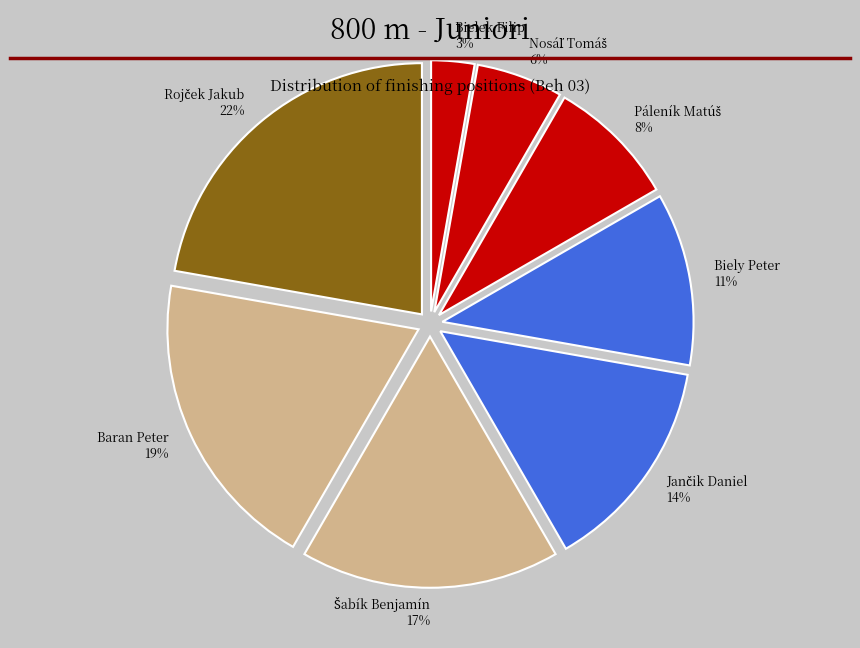

The Biely Peter 11% slice represents 20% of the pie. True or false?

False